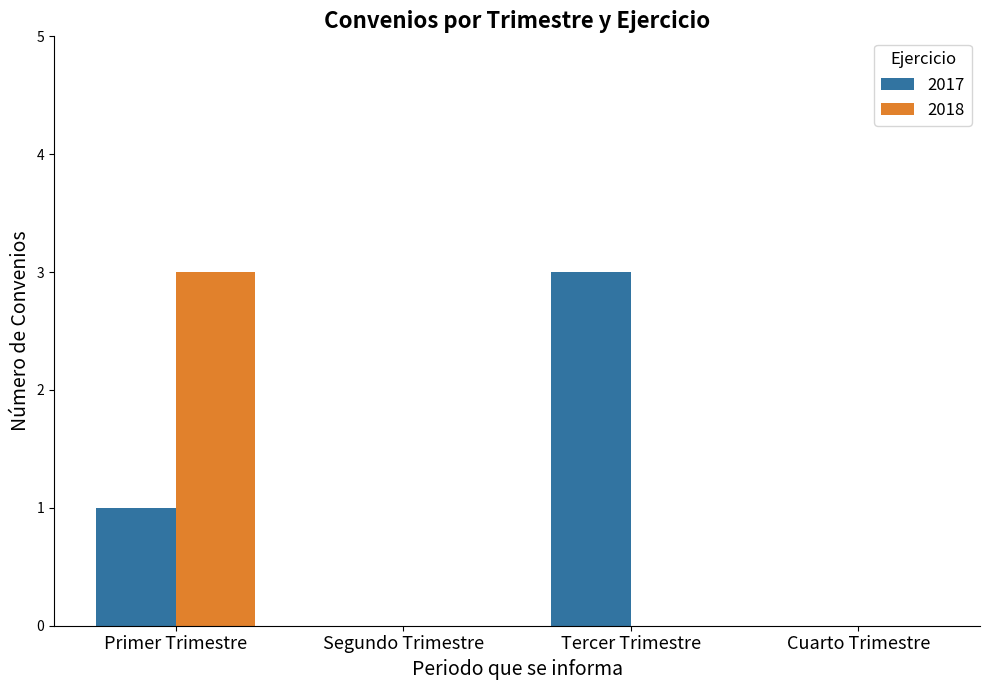

Is it true that 2017 equals 5 at Tercer Trimestre?

False